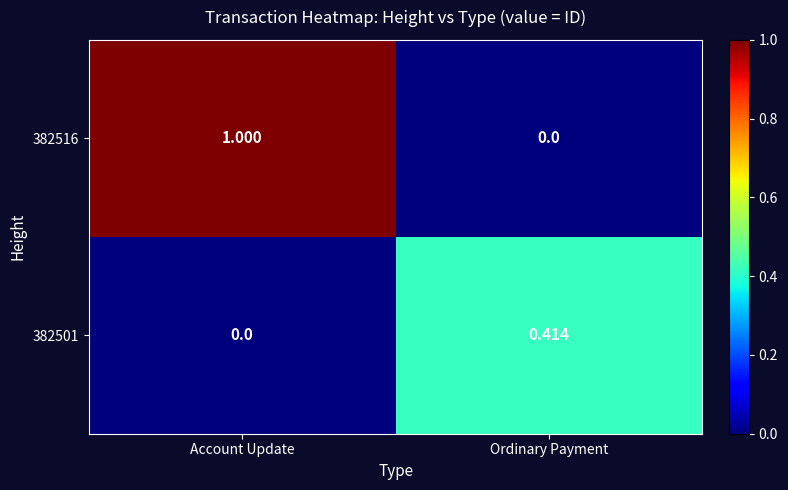

Which category has the lowest value in the 382501 series?

Account Update